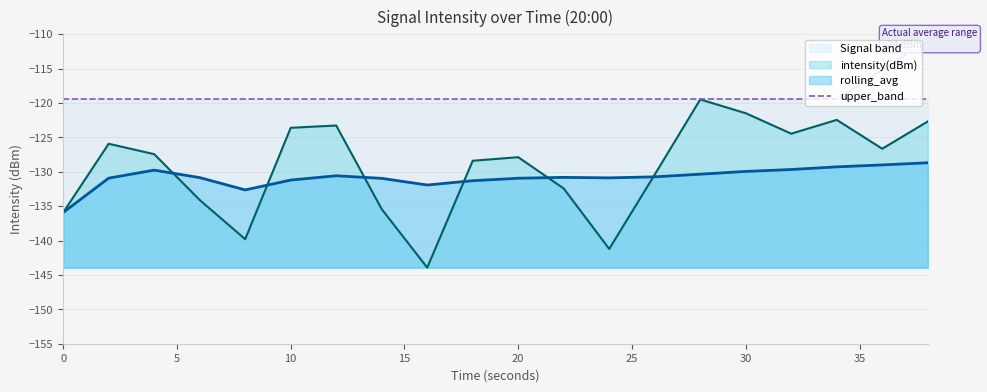

True or false: rolling_avg and upper_band cross at least once.

False